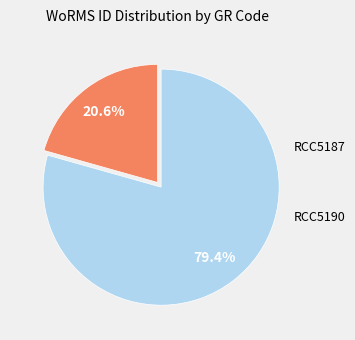

Does any single category account for the majority?

Yes